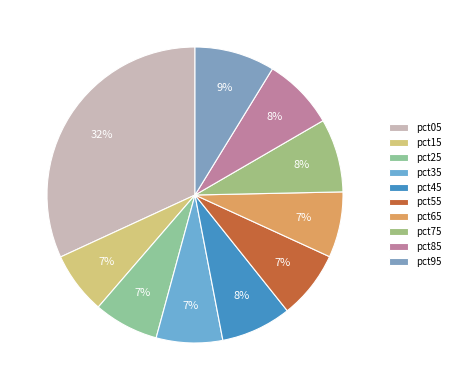

Is there a majority slice in this chart?

No